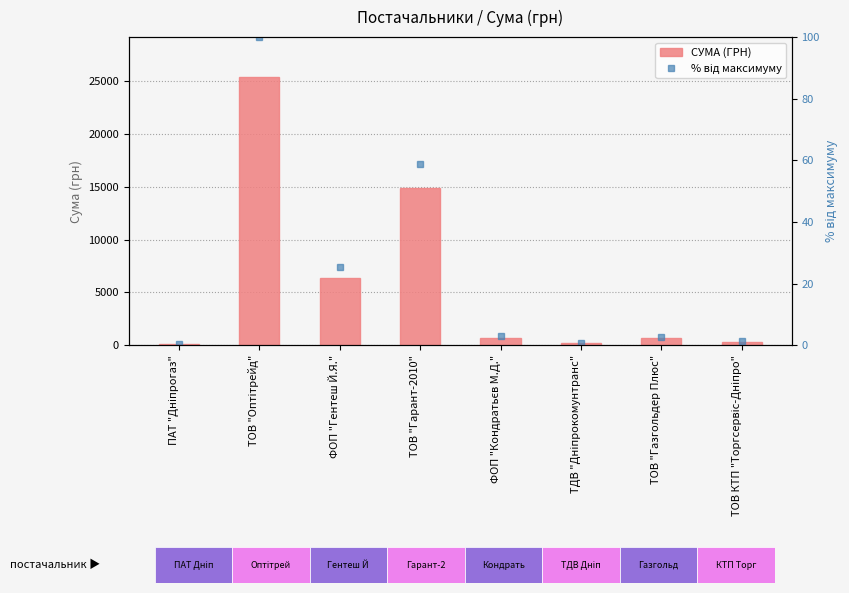

What is the total value across all series at ТОВ "Гарант-2010"?

14950.7